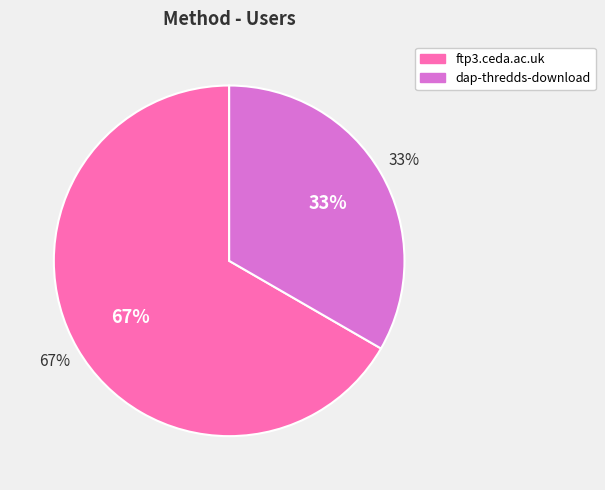

What is the majority slice?

ftp3.ceda.ac.uk